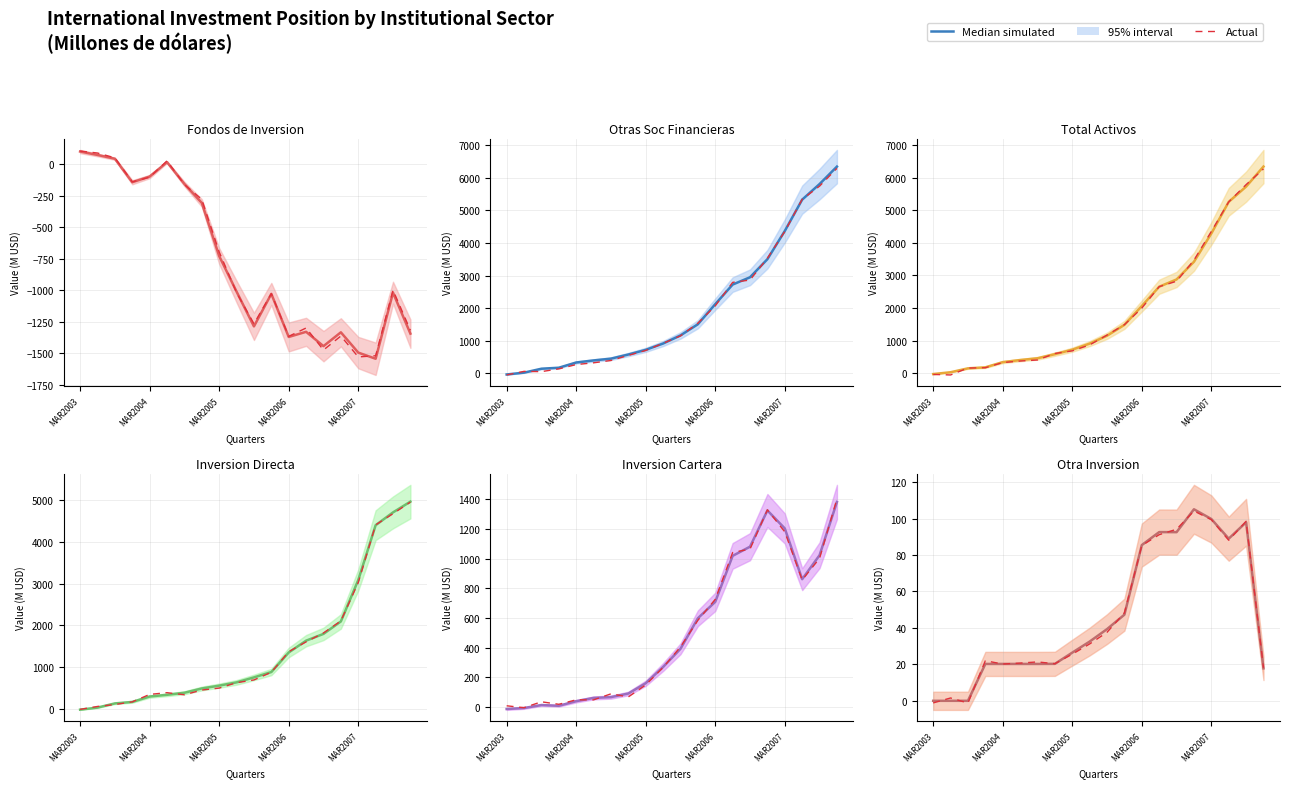

Where do Median simulated and Actual first cross each other?

MAR2003 and MAR2004